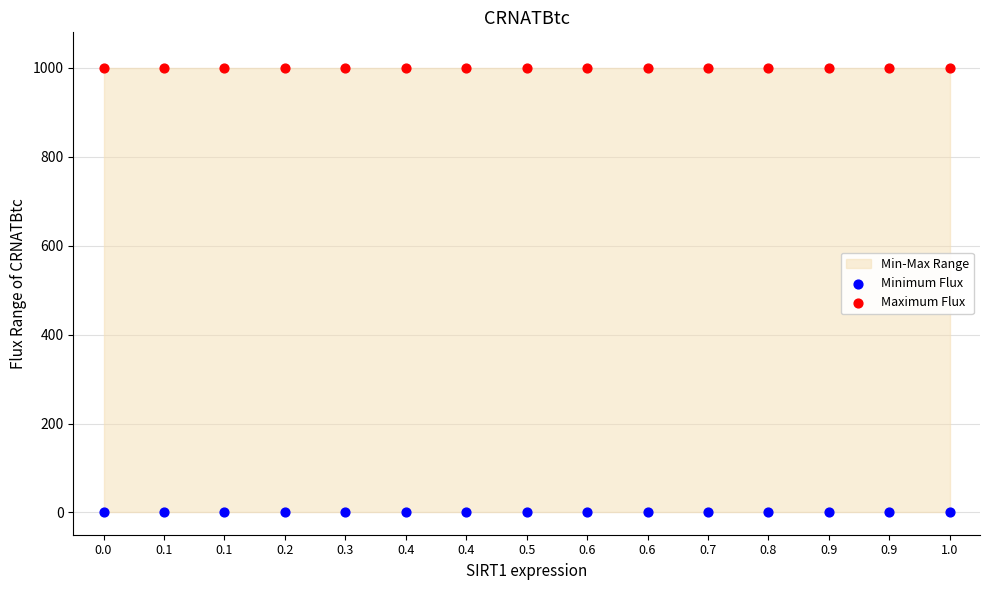

Which series contains the highest Y value?

Maximum Flux